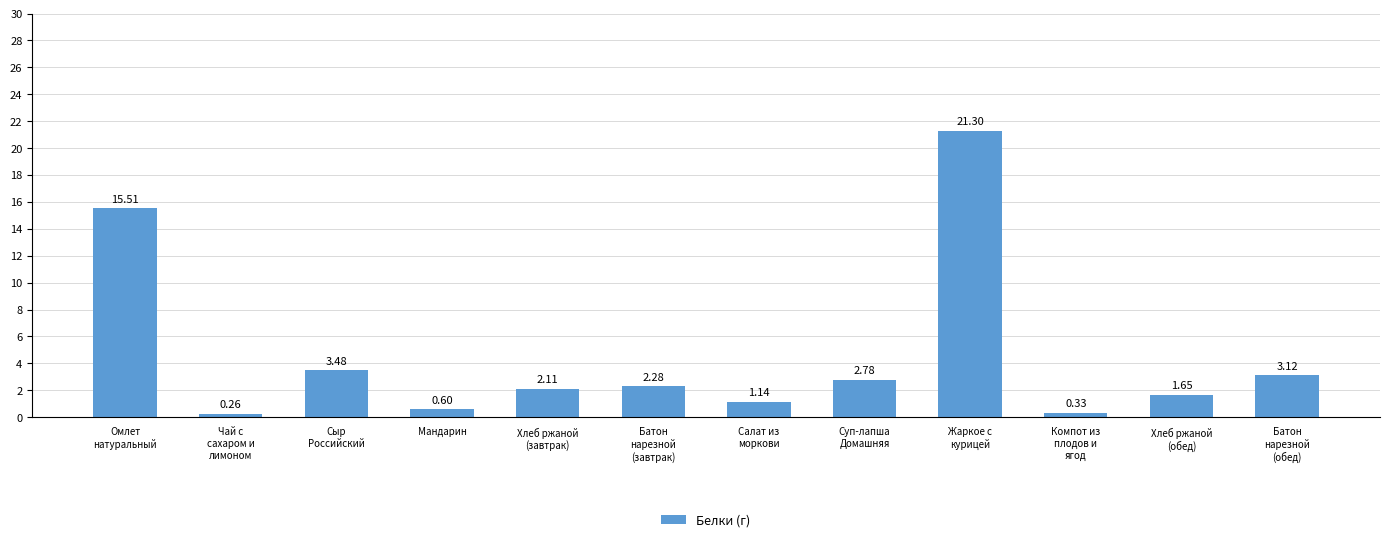

Where is the data nearest to the value 10?

Омлет
натуральный